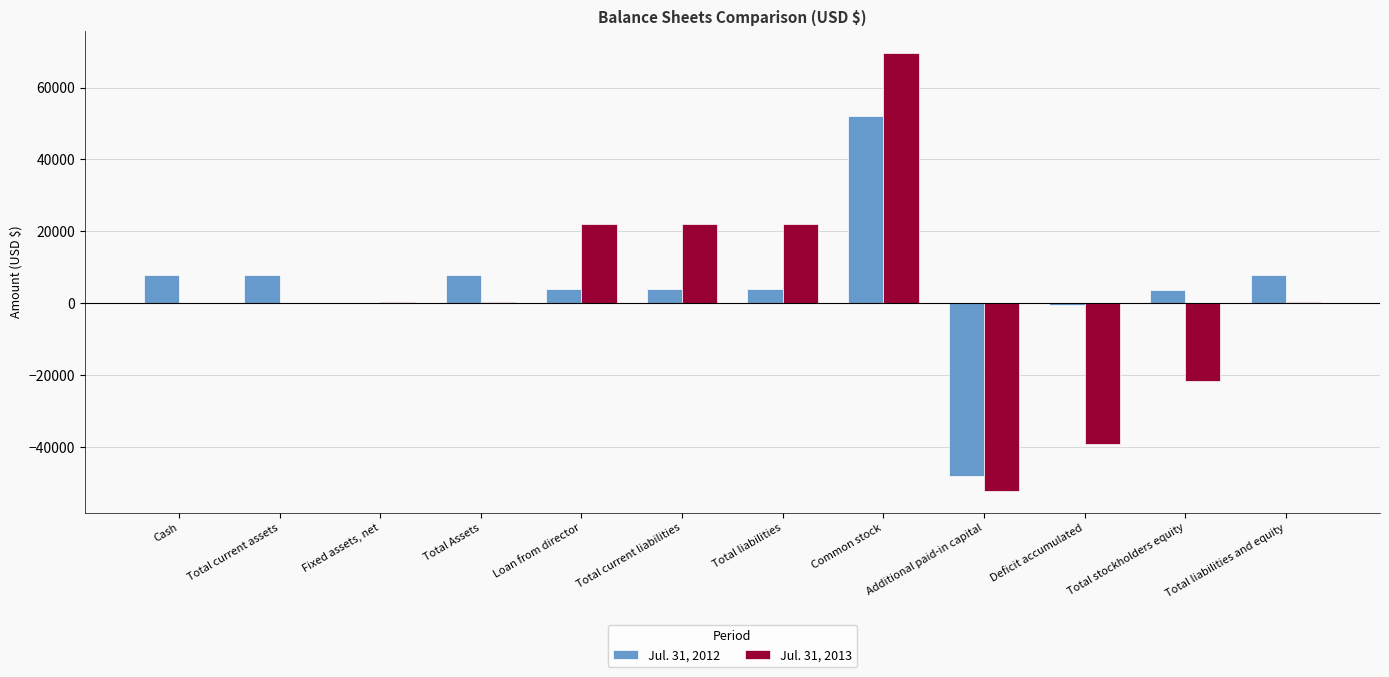

How many groups of bars are there?

12